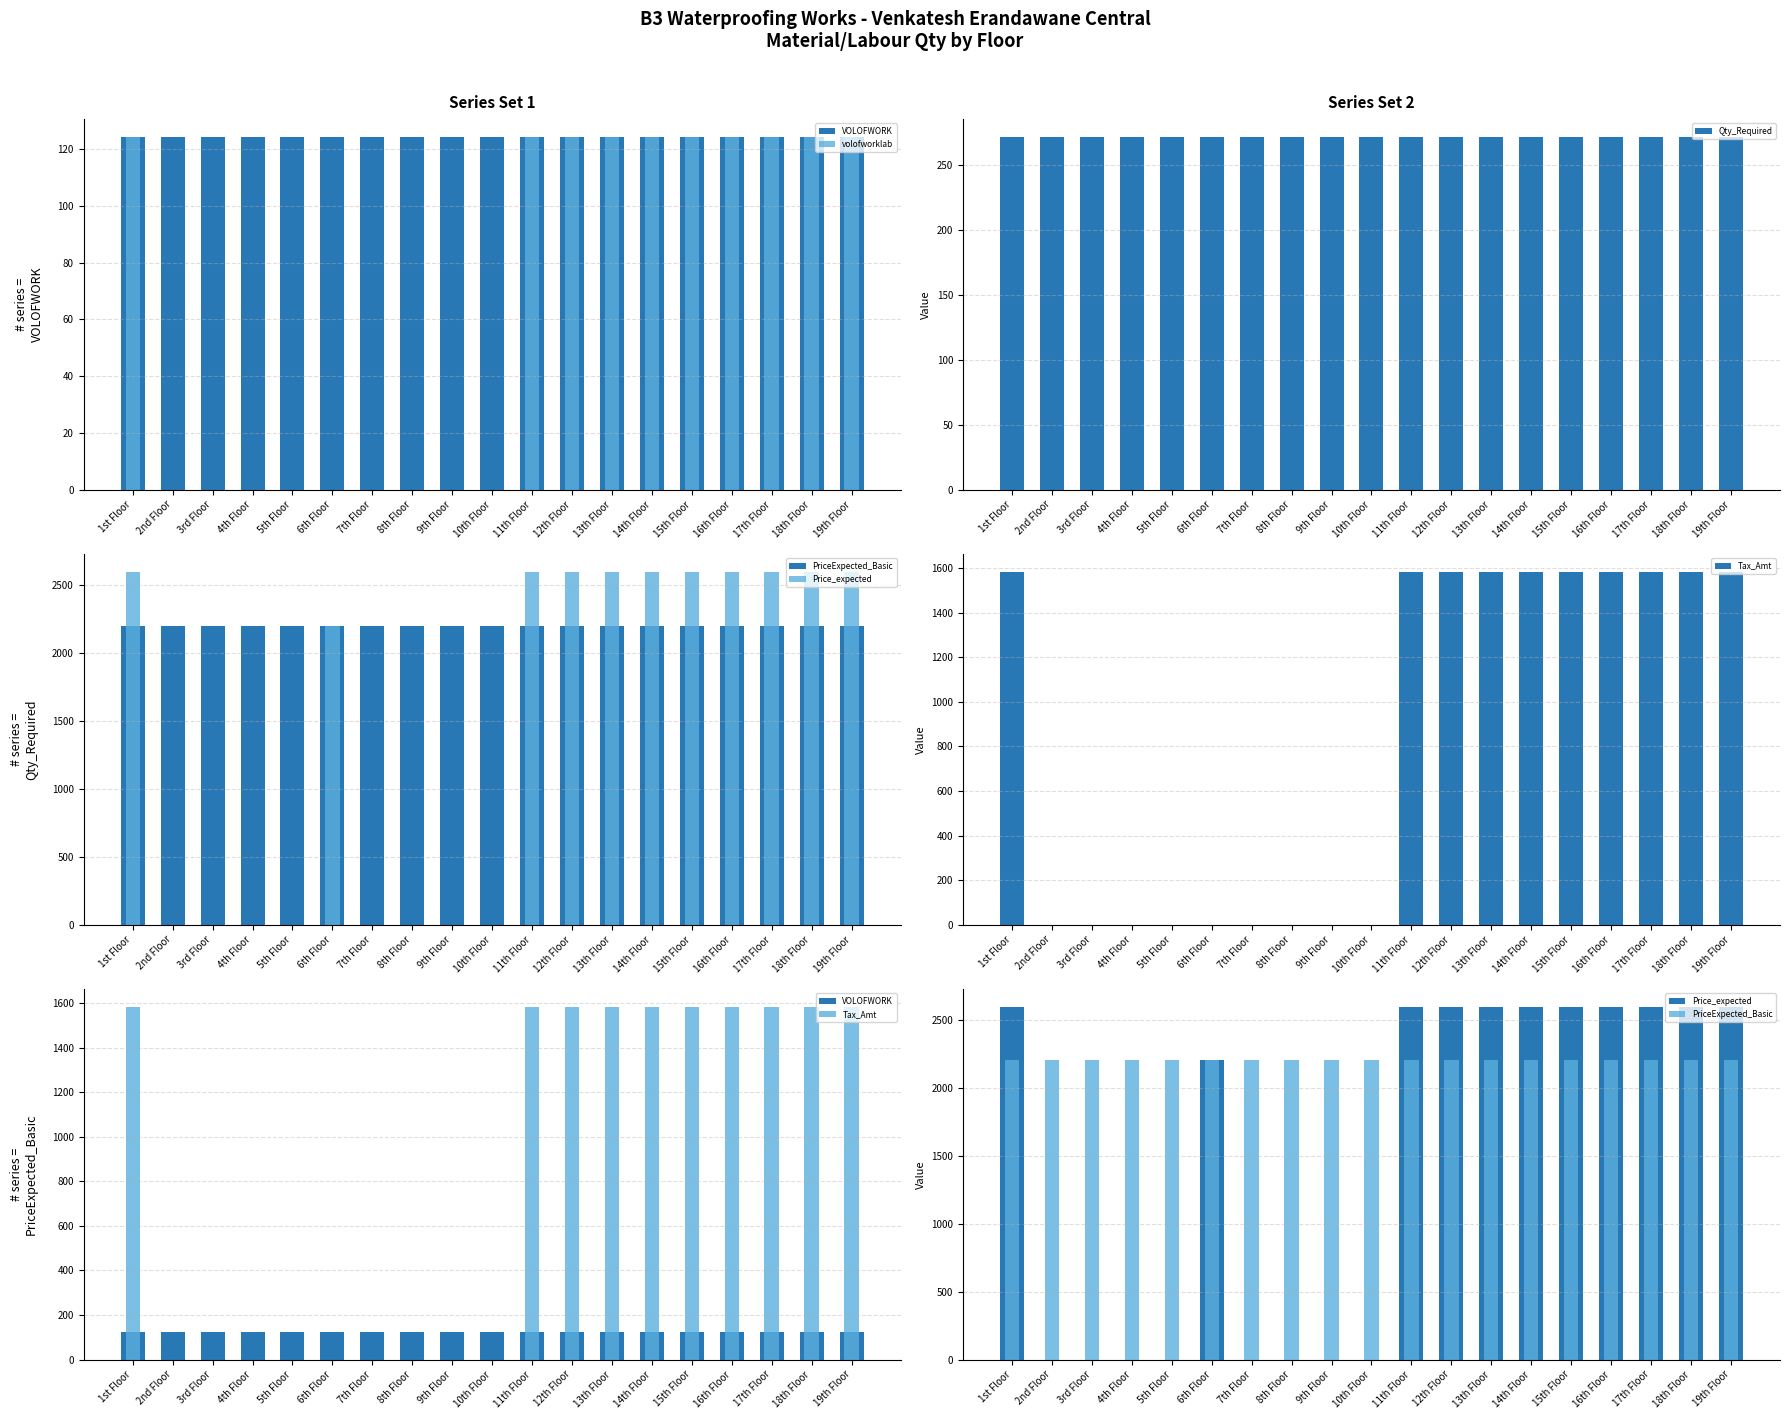

What are all the series names shown in the legend?

VOLOFWORK, volofworklab, Qty_Required, PriceExpected_Basic, Price_expected, Tax_Amt